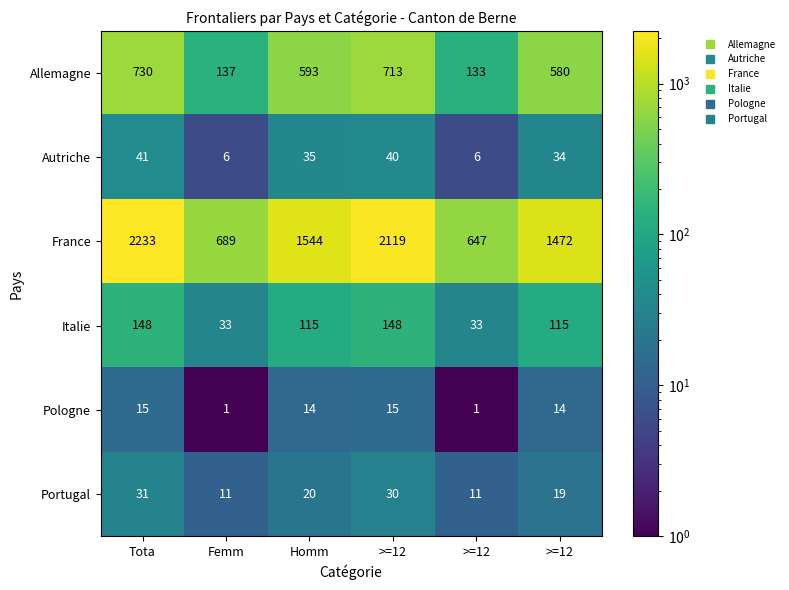

What is the minimum value shown in the chart?

1